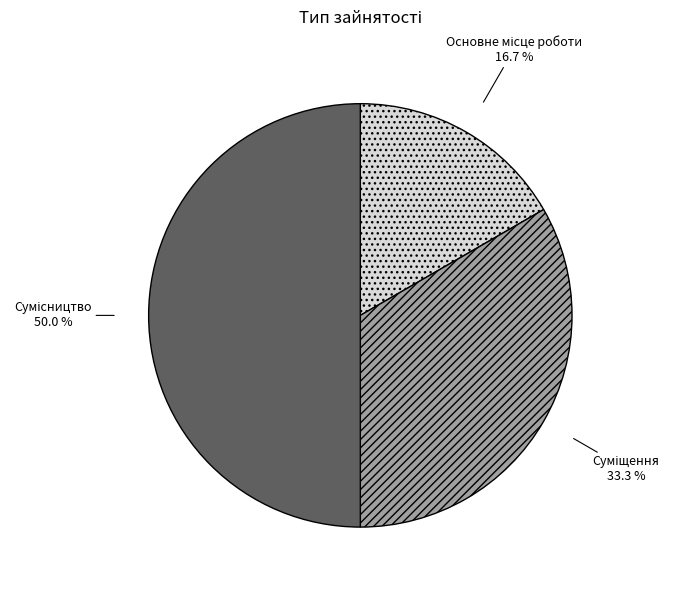

How many slices are in this pie chart?

3